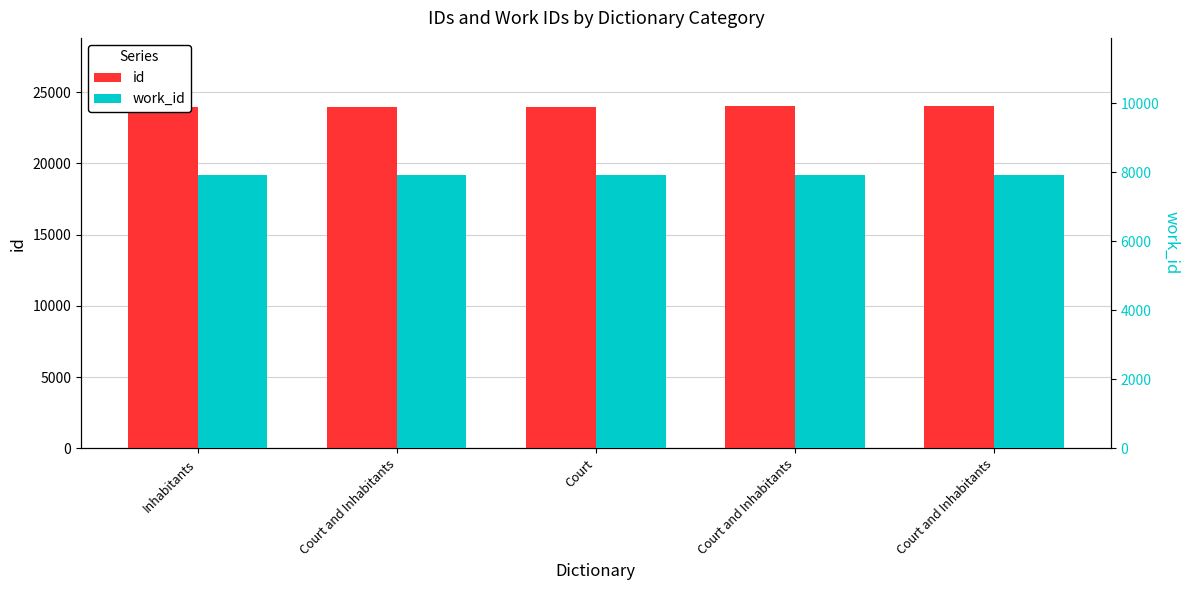

Which has a higher value, Court and Inhabitants or Court?

Court